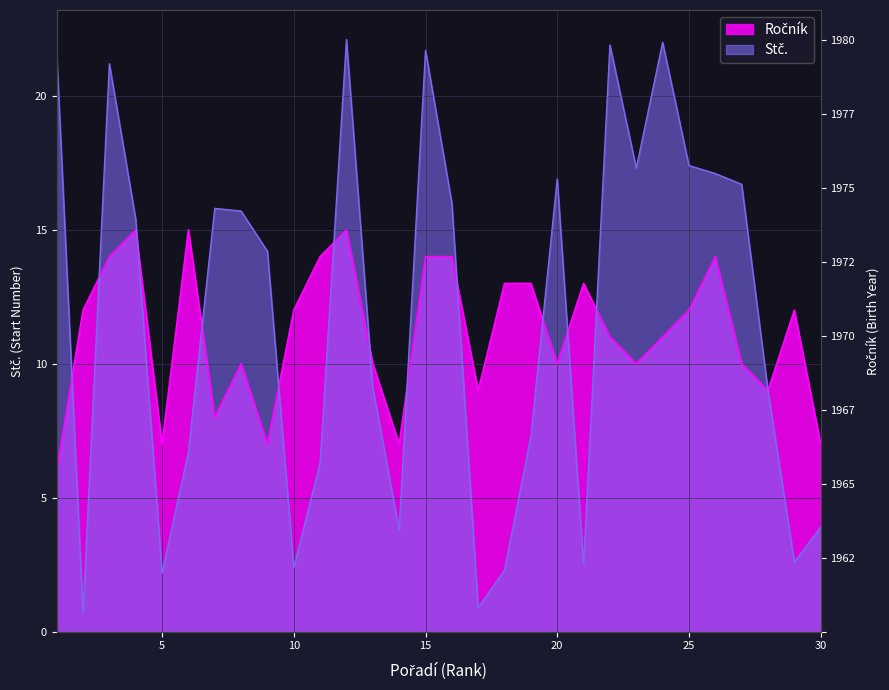

What is the maximum value shown in the chart?

22.1